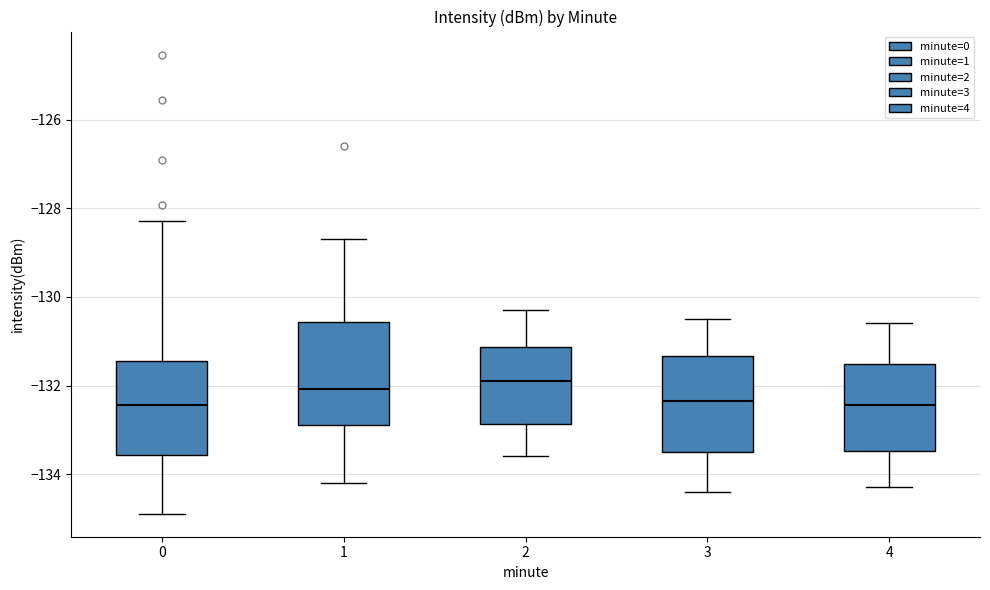

Reading left to right, transcribe this box plot: for each box, give where its median line is, the range the box spans, and where its two whiskers end, as read against the y-axis. The values are not printed on the chart, so give them approximately, as read against the axis.

0: median -132.4, box -133.6 to -131.4, whiskers -134.8 to -128.2
1: median -132.0, box -132.8 to -130.6, whiskers -134.2 to -128.6
2: median -131.8, box -132.8 to -131.2, whiskers -133.6 to -130.2
3: median -132.4, box -133.4 to -131.4, whiskers -134.4 to -130.4
4: median -132.4, box -133.4 to -131.6, whiskers -134.2 to -130.6